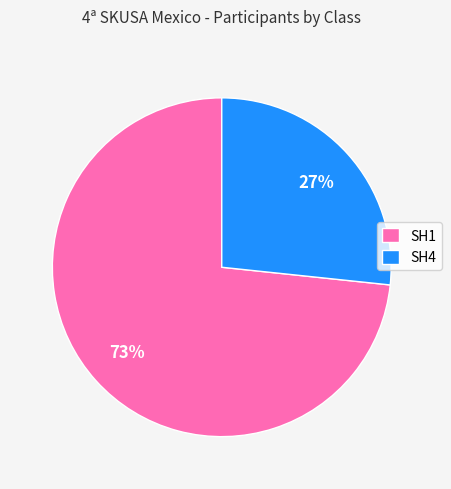

To the nearest percent, what percentage of the pie is SH4?

27%